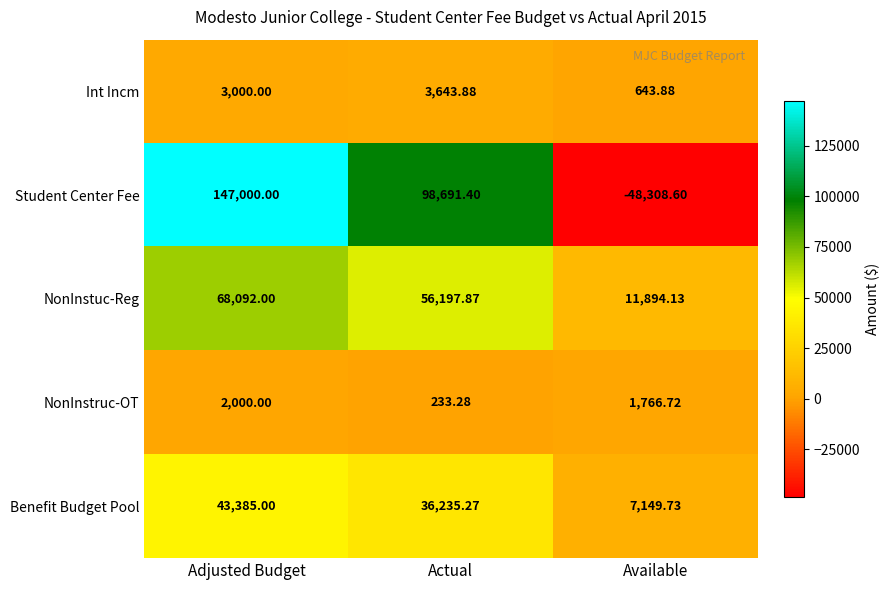

List the series in order of their peak value, highest first.

Student Center Fee, NonInstuc-Reg, Benefit Budget Pool, Int Incm, NonInstruc-OT